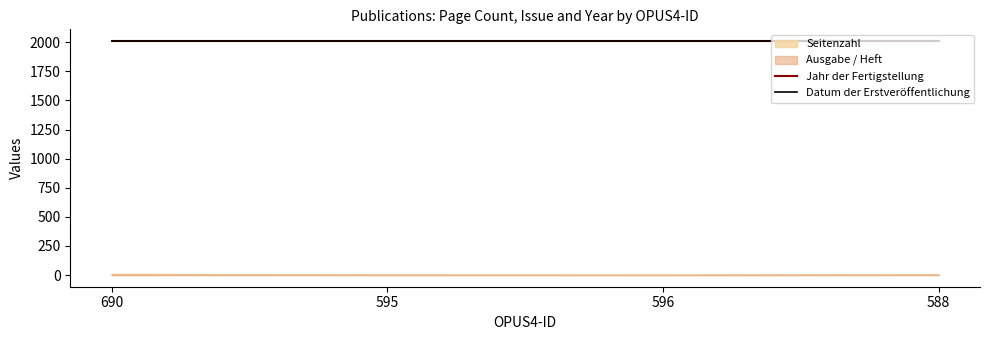

What position from the left is 596?

3